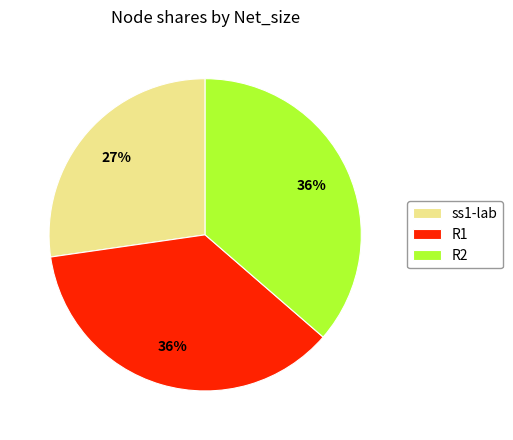

Combined, do ss1-lab and R2 account for over 50%?

Yes